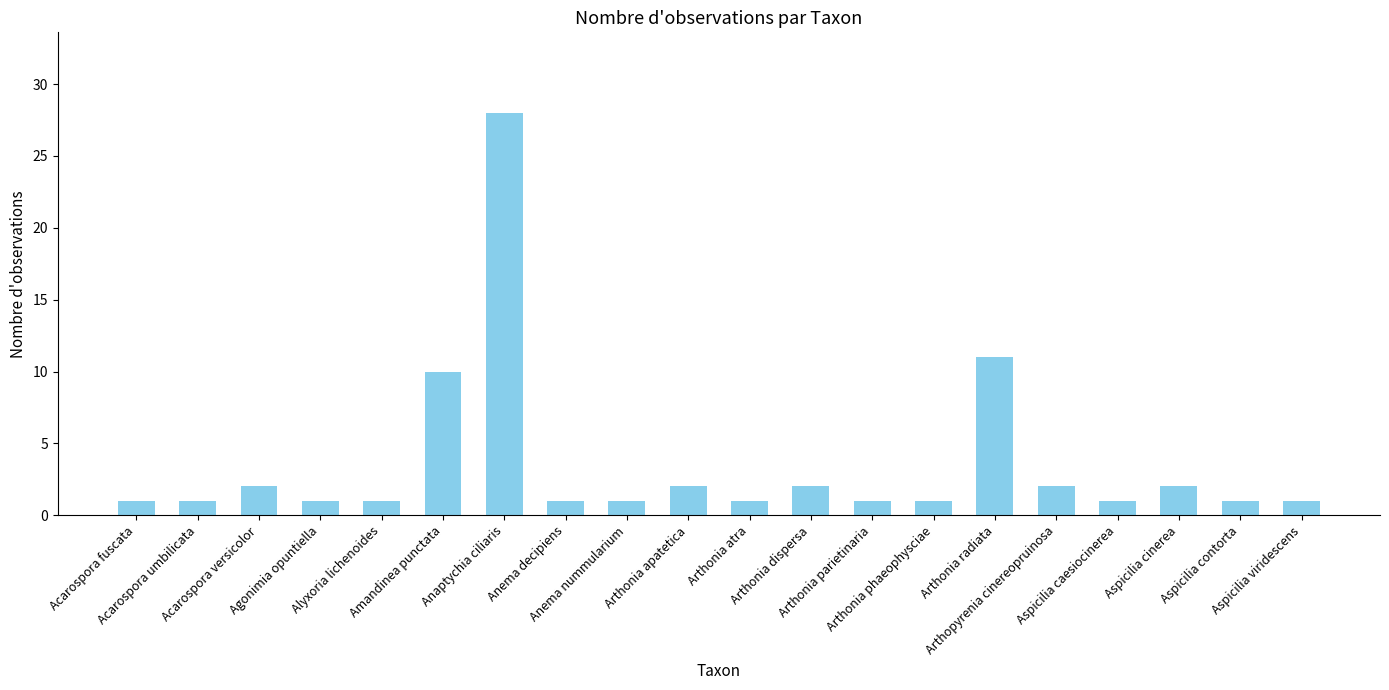

How many bars are there in total?

20